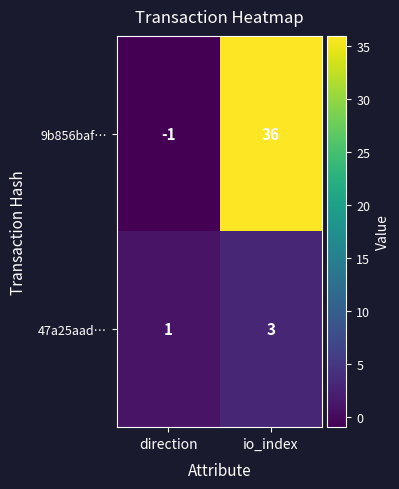

List the series in order of their overall mean, lowest first.

47a25aad…, 9b856baf…